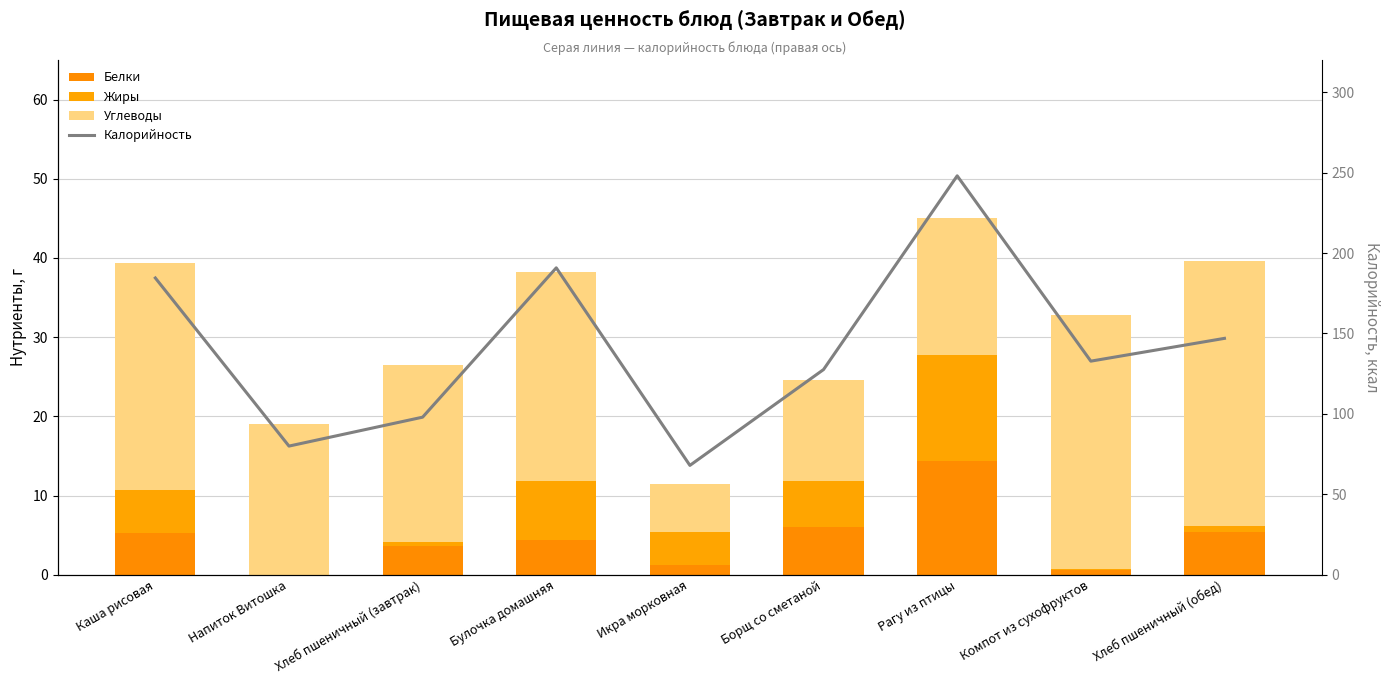

What is the greatest value displayed?

248.0